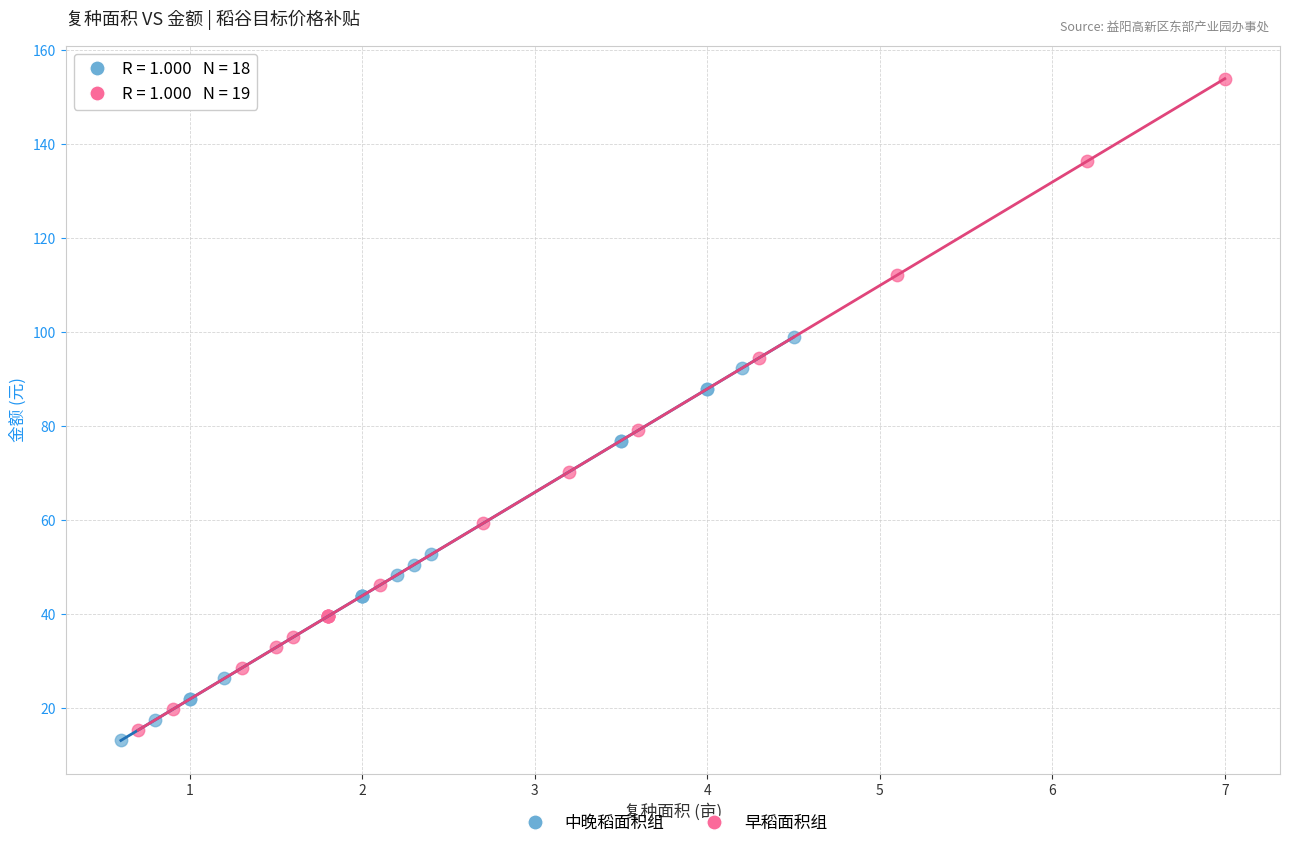

Which series reaches the maximum Y coordinate?

早稻面积组